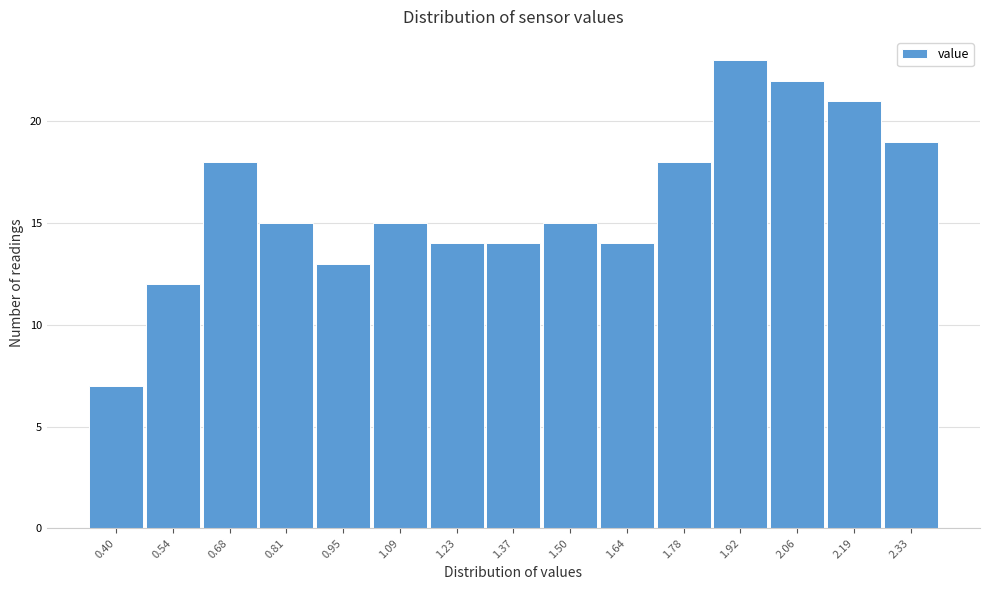

Reading right to left, list all the values displayed in this chart.

19	21	22	23	18	14	15	14	14	15	13	15	18	12	7